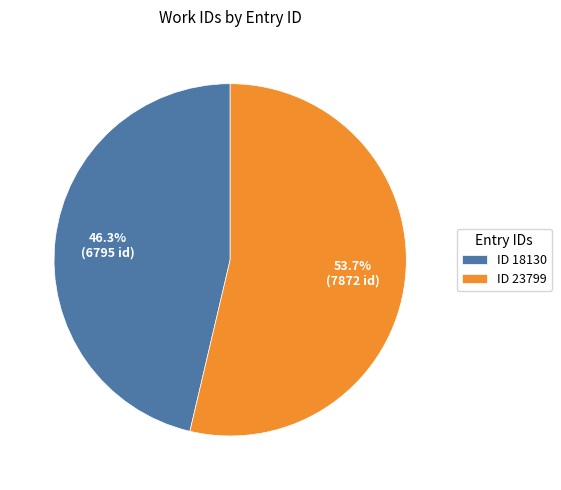

Does any single category account for the majority?

Yes